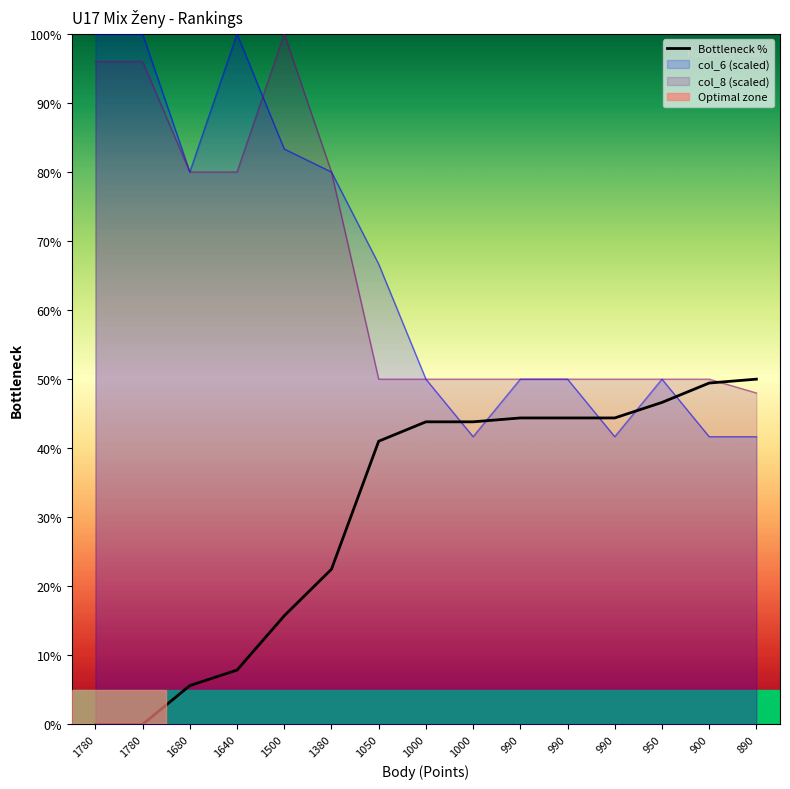

How many positive values are there?

13